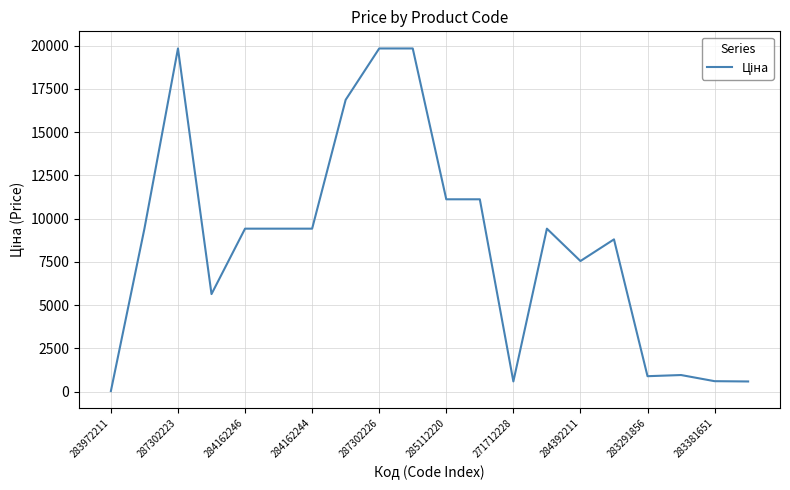

What is the greatest value displayed?

19831.1